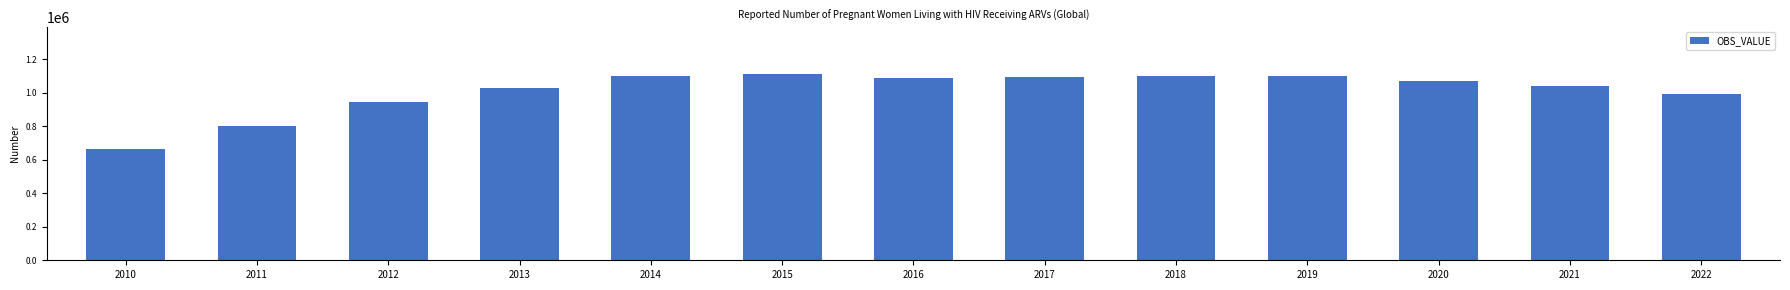

What is the sum of the values at 2013 and 2012?

1976000